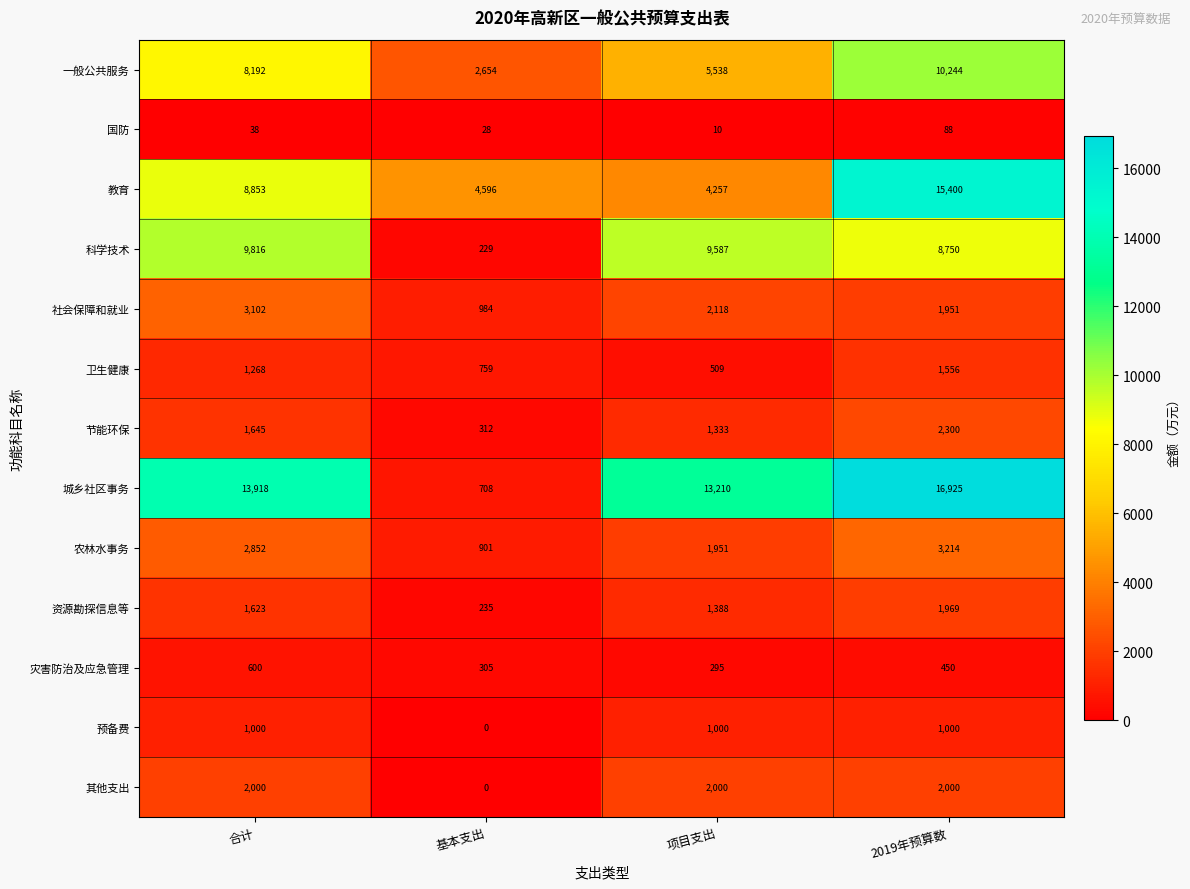

What is the approximate value of 教育 at 合计?

8853